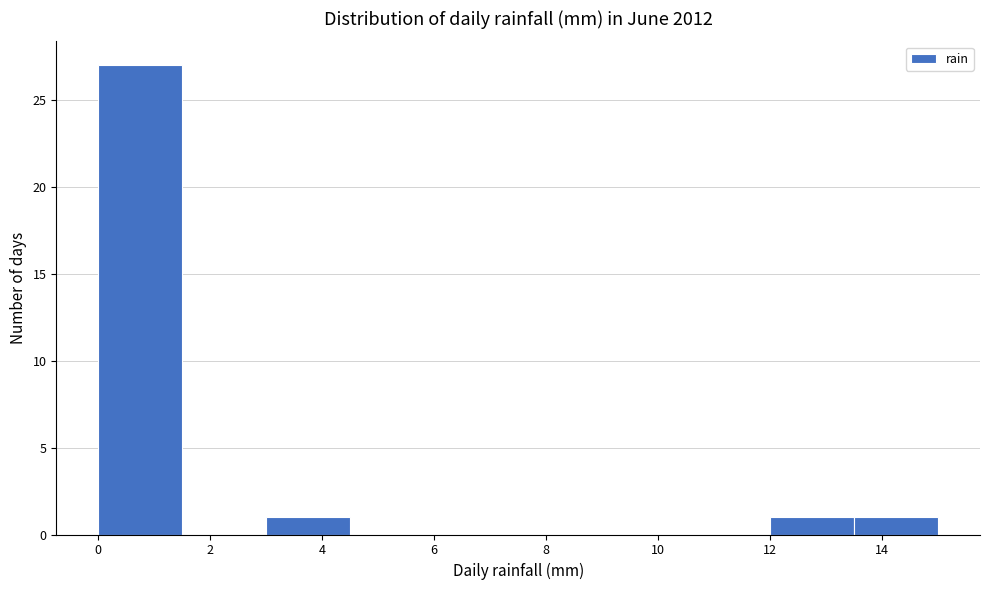

Reading left to right, transcribe this chart: for each bar, give the range it covers on the x-axis and its height. Neither the bar edges nor the heights are printed on the chart, so give them approximately, as read against the axes.

0.0 to 1.5: 27
1.5 to 3.0: 0
3.0 to 4.5: 1
4.5 to 6.0: 0
6.0 to 7.5: 0
7.5 to 9.0: 0
9.0 to 10.5: 0
10.5 to 12.0: 0
12.0 to 13.5: 1
13.5 to 15.0: 1